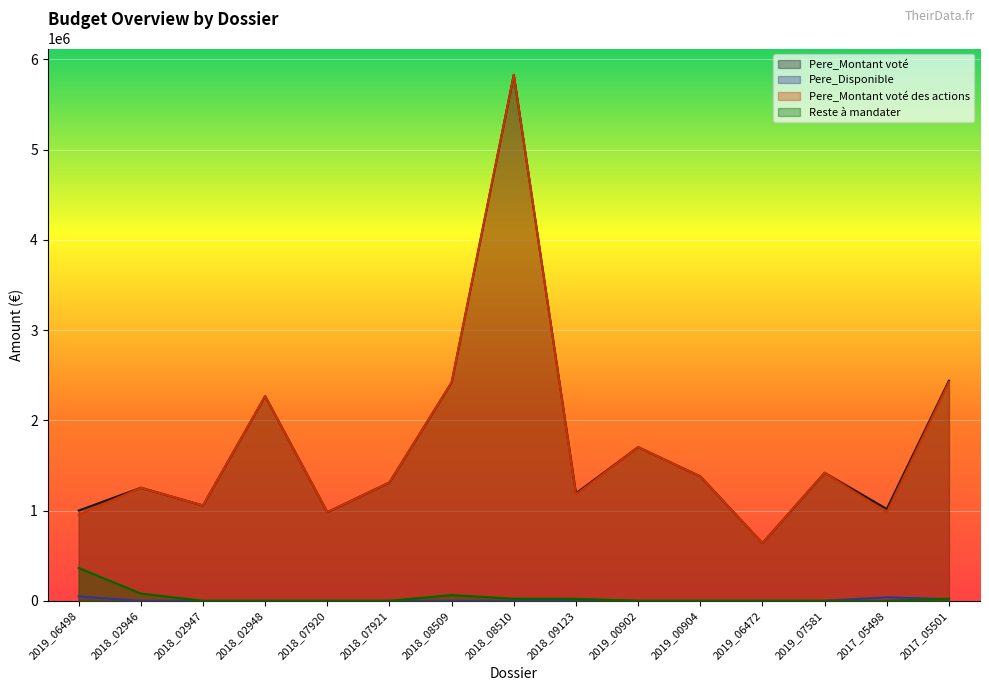

What is the spread (max minus min) of values at 2019_07581?

1418000.0